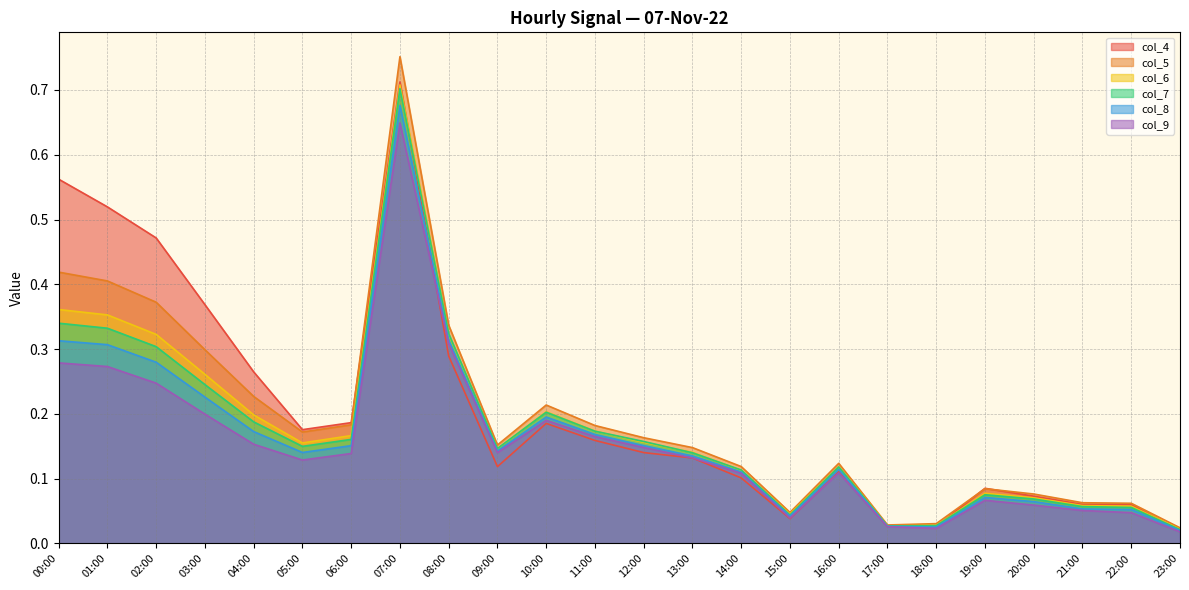

True or false: col_6 and col_9 cross at least once.

False